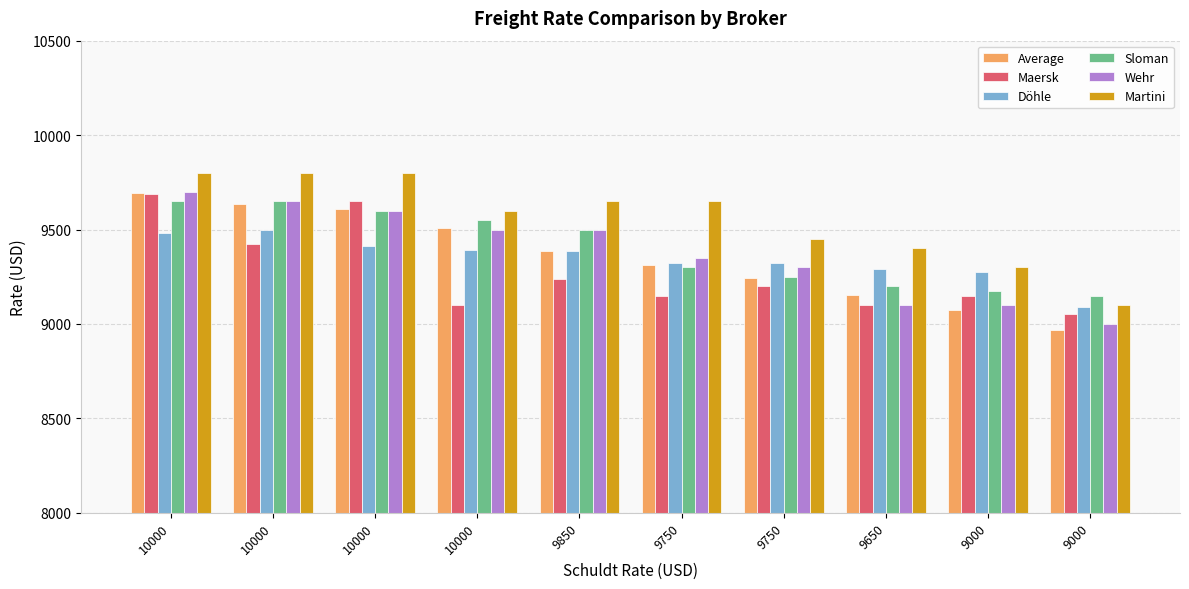

Which series has the largest total across all categories?

Martini